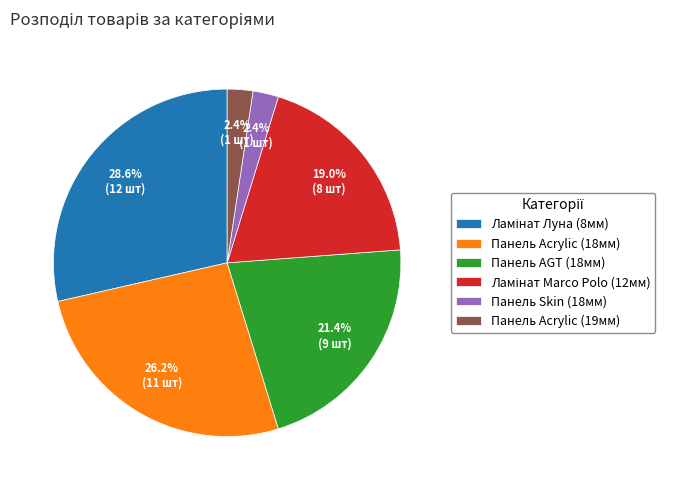

Does any single category account for the majority?

No